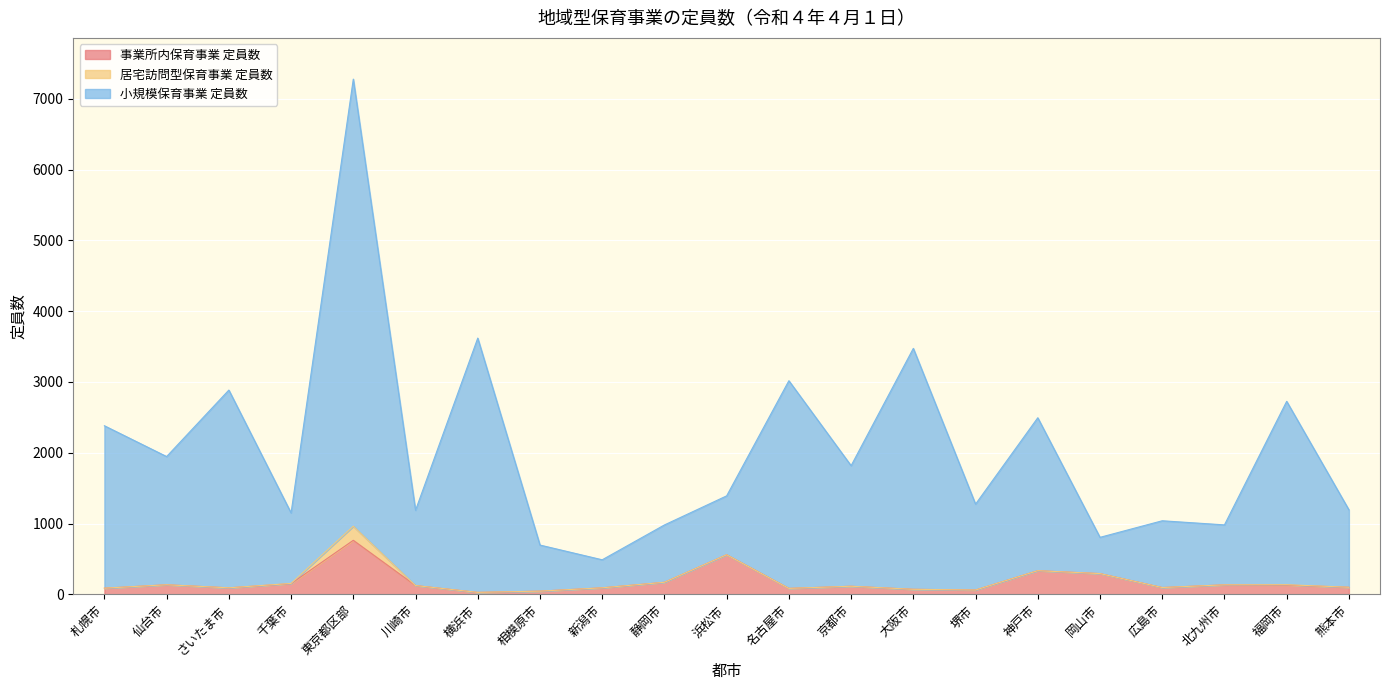

What is the difference between the maximum and second lowest values in the 事業所内保育事業 定員数 series?

718